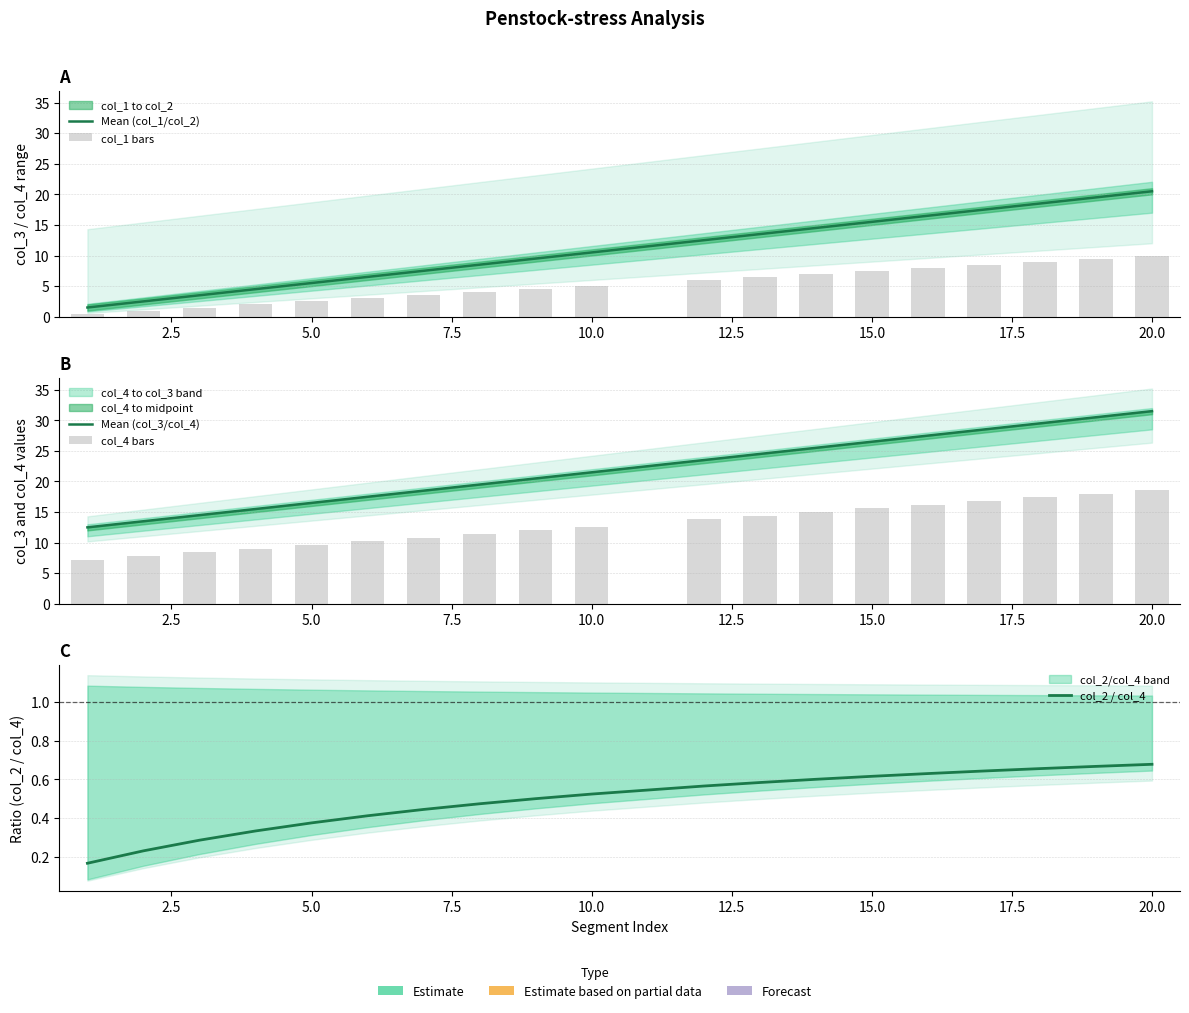

List the series in order of their peak value, lowest first.

col_2 / col_4, col_1 bars, col_4 bars, Mean (col_1/col_2), Mean (col_3/col_4)